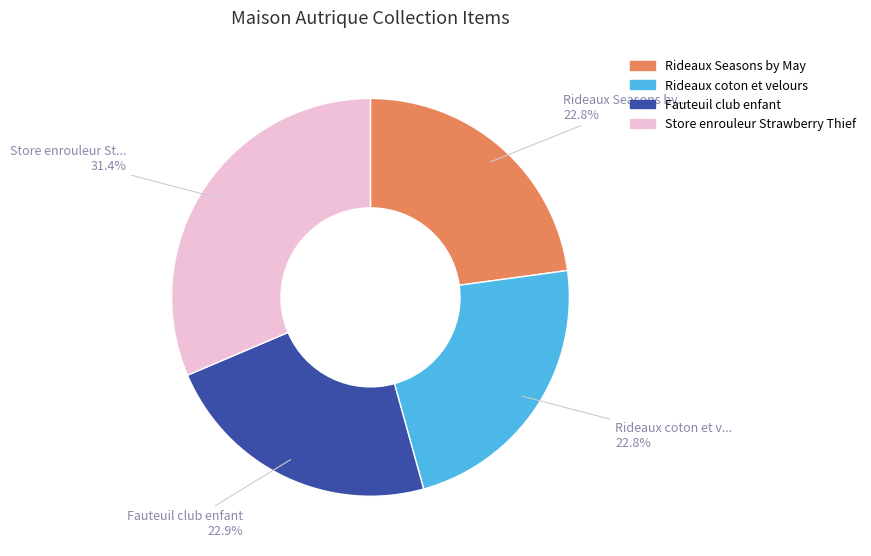

How many segments does this pie chart have?

4